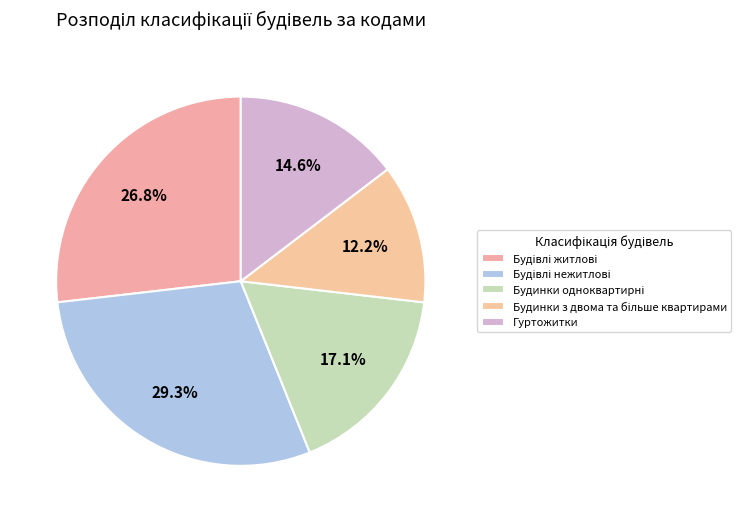

What percentage is NOT represented by Будинки з двома та більше квартирами?

87.8%